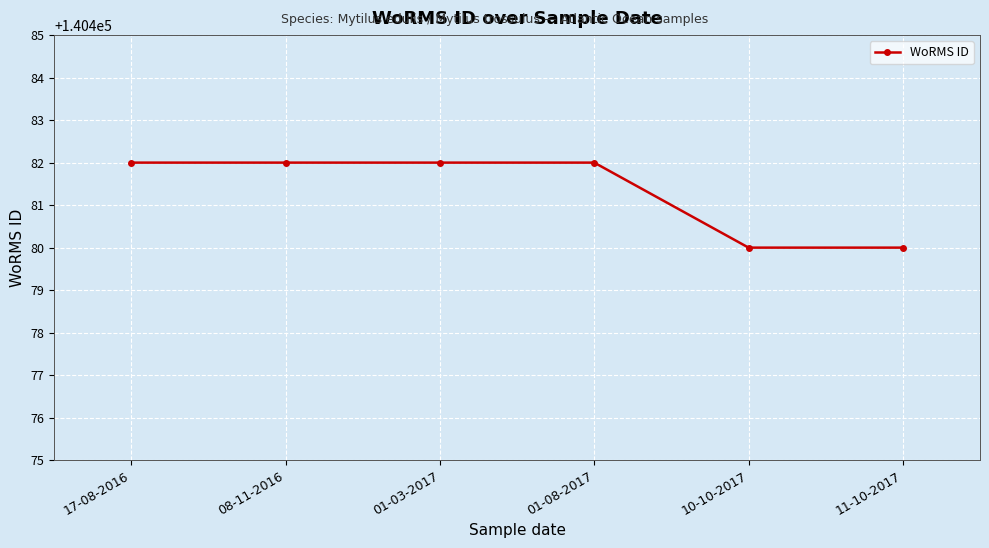

What is the value of the 1st point from the left?

140482